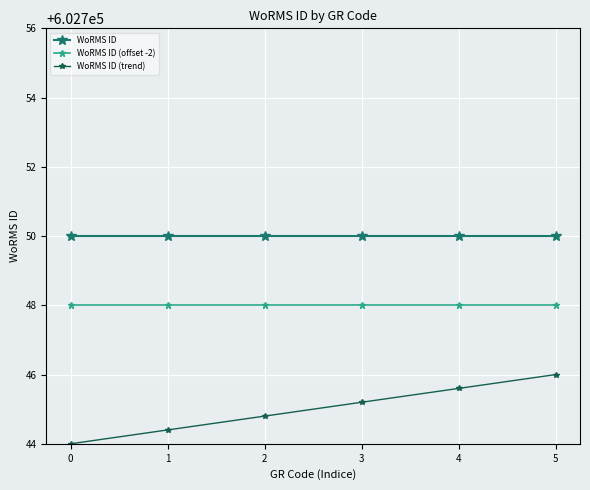

Rank the series at 3 from lowest to highest value.

WoRMS ID (trend), WoRMS ID (offset -2), WoRMS ID